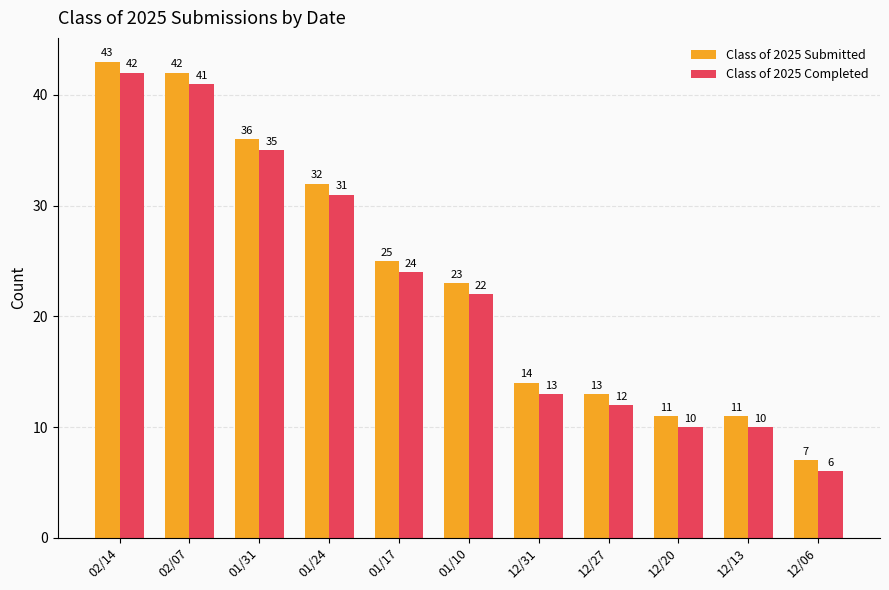

The value of Class of 2025 Submitted at 12/27 is 13. True or false?

True